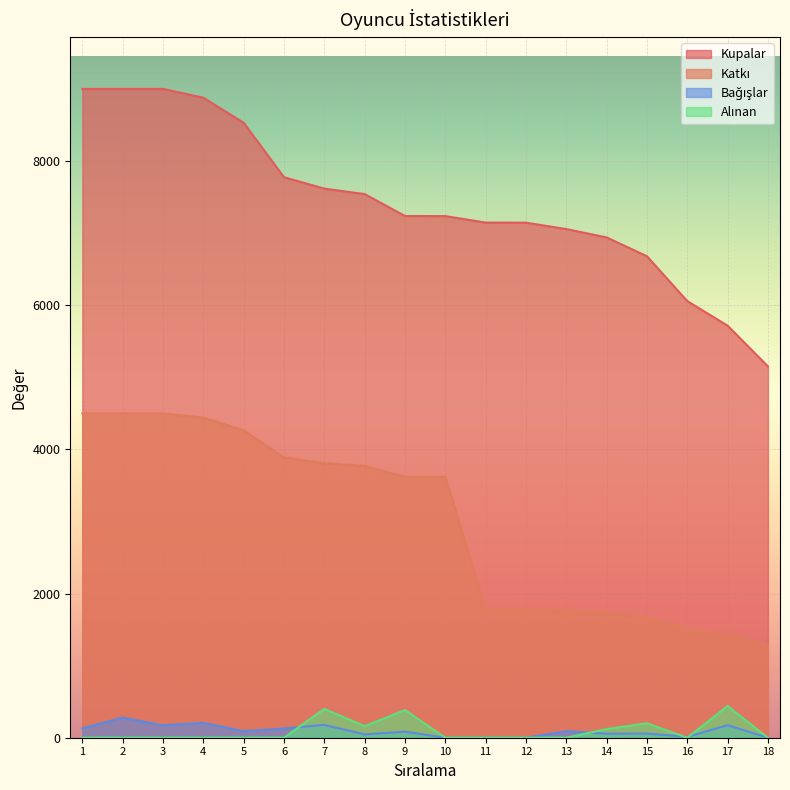

Is it true that Kupalar equals 3909 at 15?

False